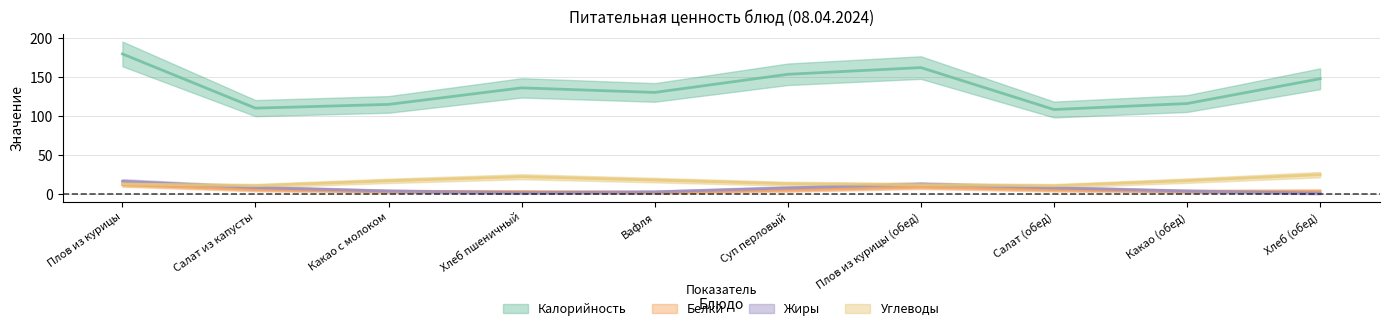

How many lines are shown in the chart?

4